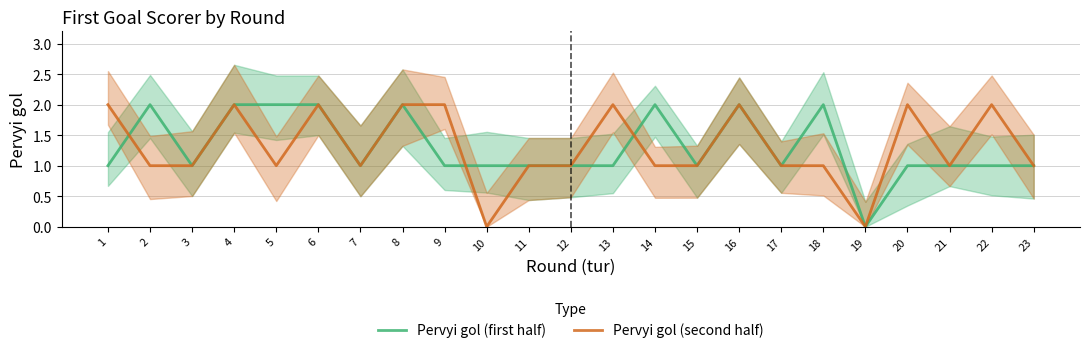

What is the difference between the Pervyi gol (first half) values at 1 and 5?

1